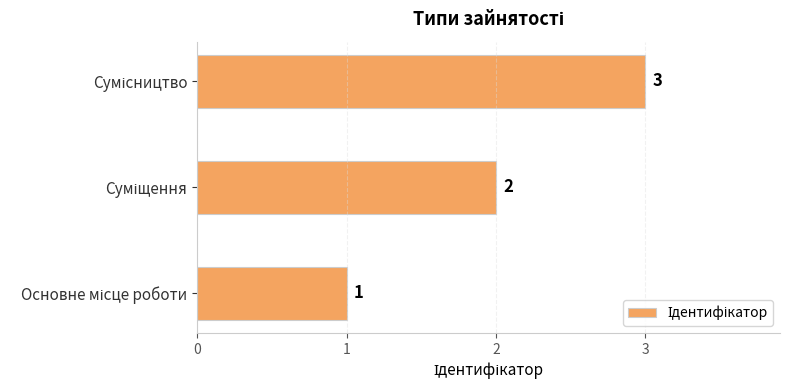

Count the values in the range 1 to 3.

3